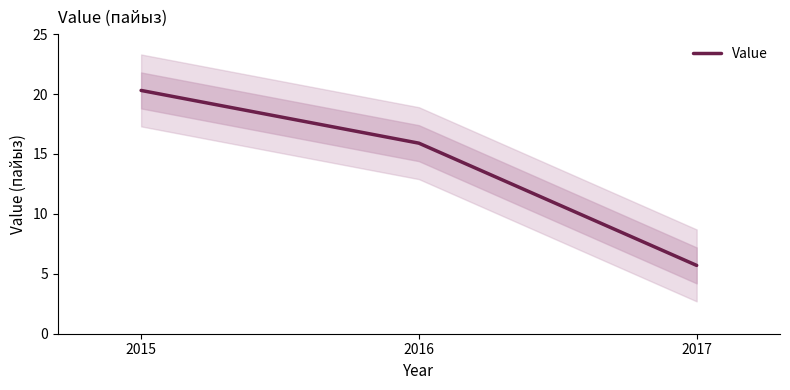

What is the value of the 1st point from the left?

20.3